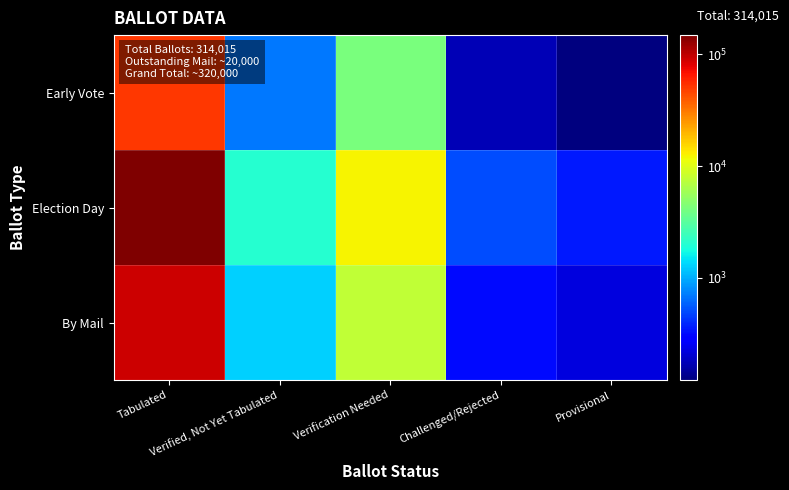

Reading right to left, what are all the values shown in this chart?

Early Vote: Provisional=122.6	Challenged/Rejected=175.2	Verification Needed=4256.2	Verified, Not Yet Tabulated=700.6	Tabulated=50793.8
Election Day: Provisional=356.7	Challenged/Rejected=509.5	Verification Needed=12381.6	Verified, Not Yet Tabulated=2038.1	Tabulated=147763.6
By Mail: Provisional=220.7	Challenged/Rejected=315.3	Verification Needed=7662.3	Verified, Not Yet Tabulated=1261.3	Tabulated=91442.6